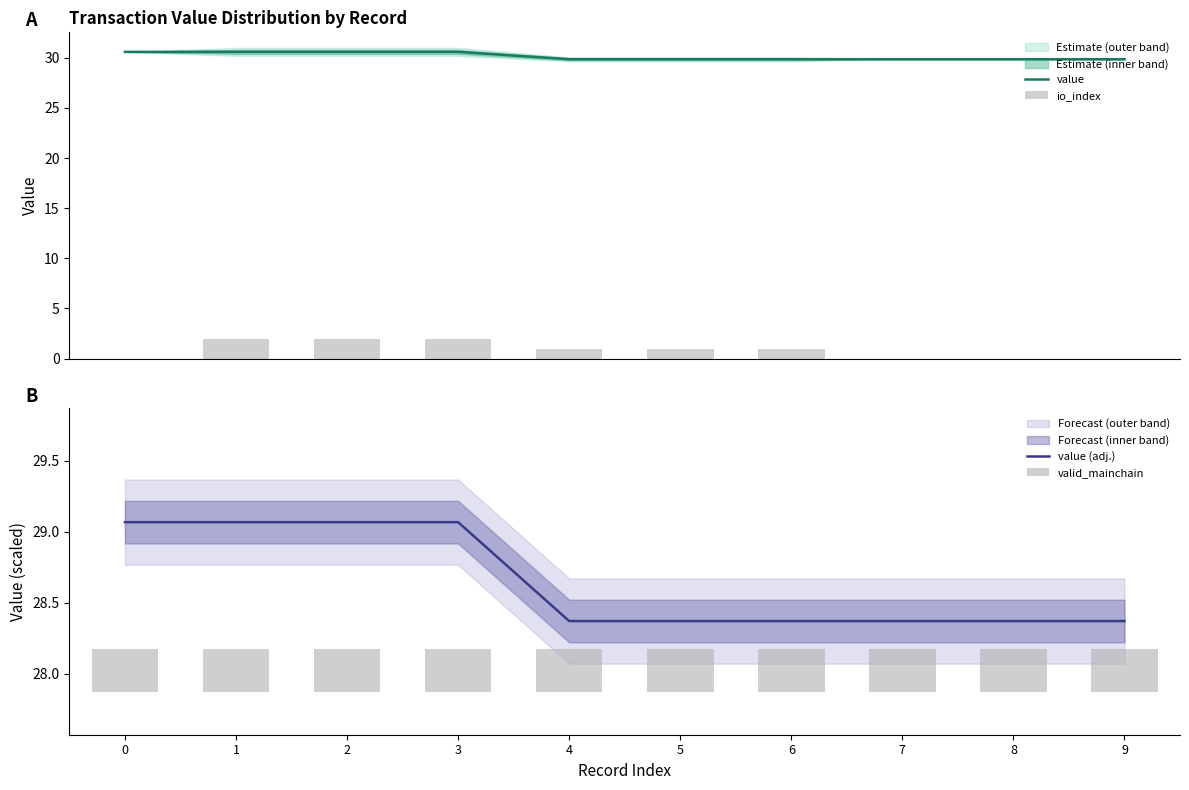

What are all the series names shown in the legend?

value, io_index, value (adj.), valid_mainchain